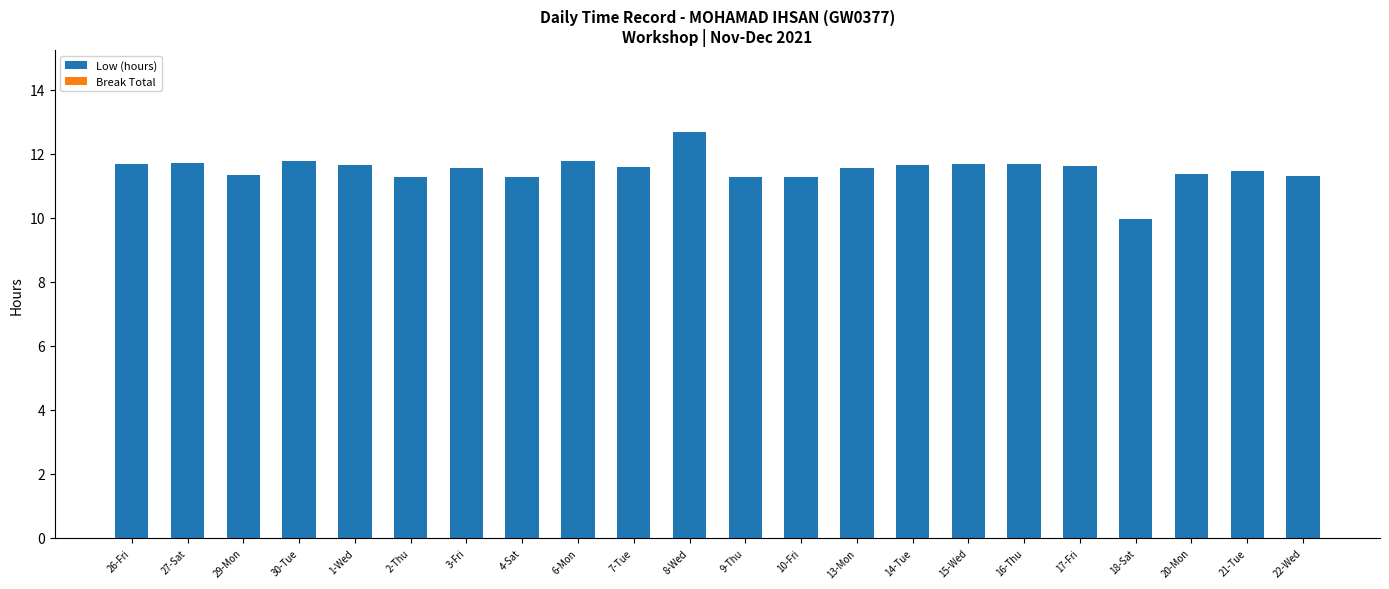

What is the average value?

11.5